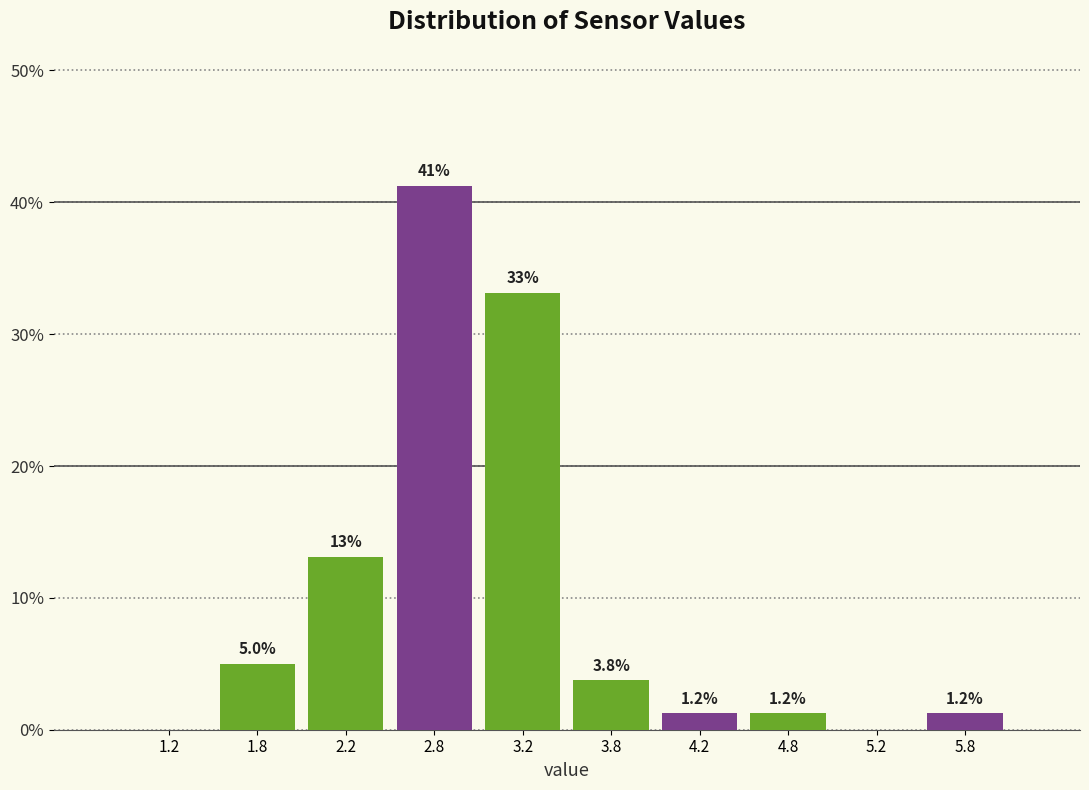

Which range on the x-axis has the tallest bar?

2.5 to 3.0